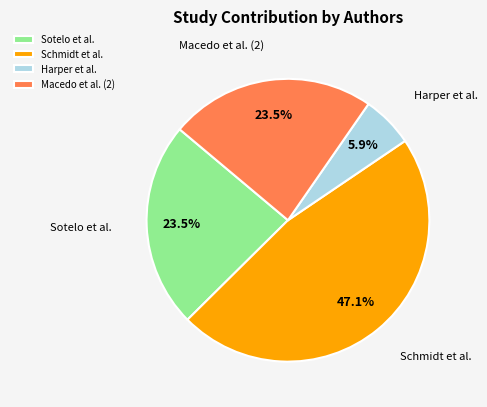

How many segments does this pie chart have?

4